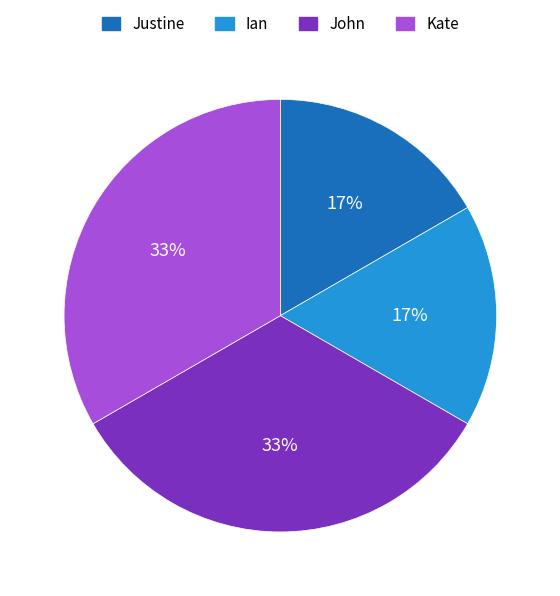

Is there any slice that represents more than half of the pie?

No